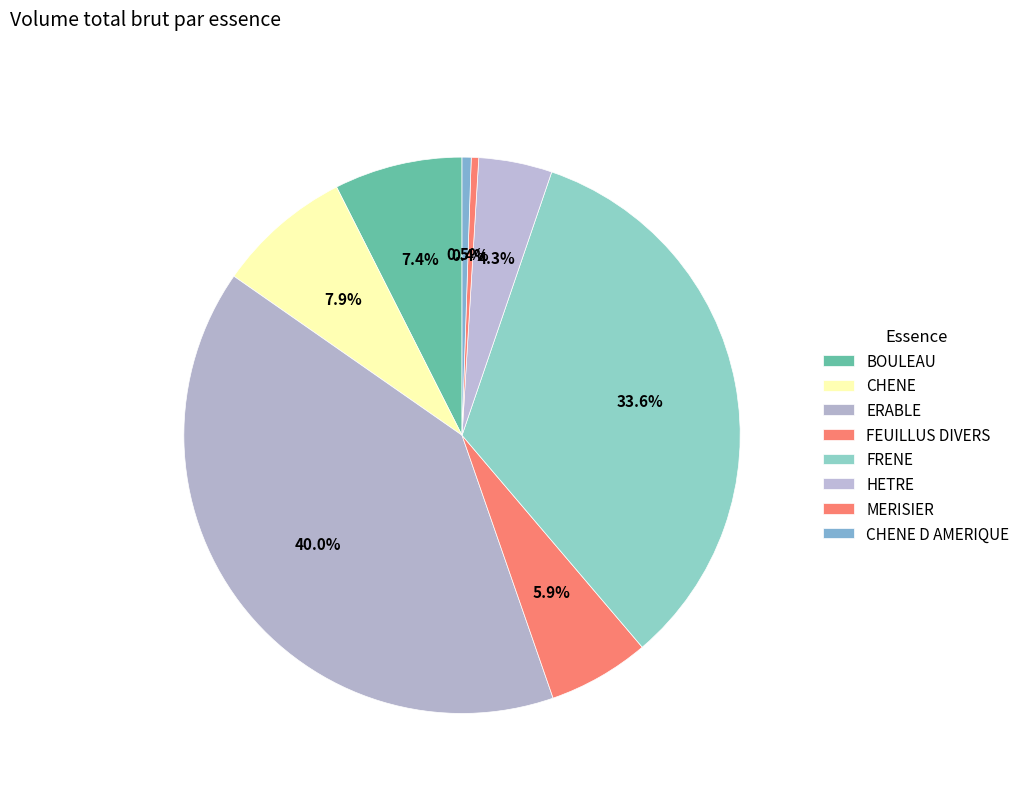

Is it true that BOULEAU is 7% of the pie?

True